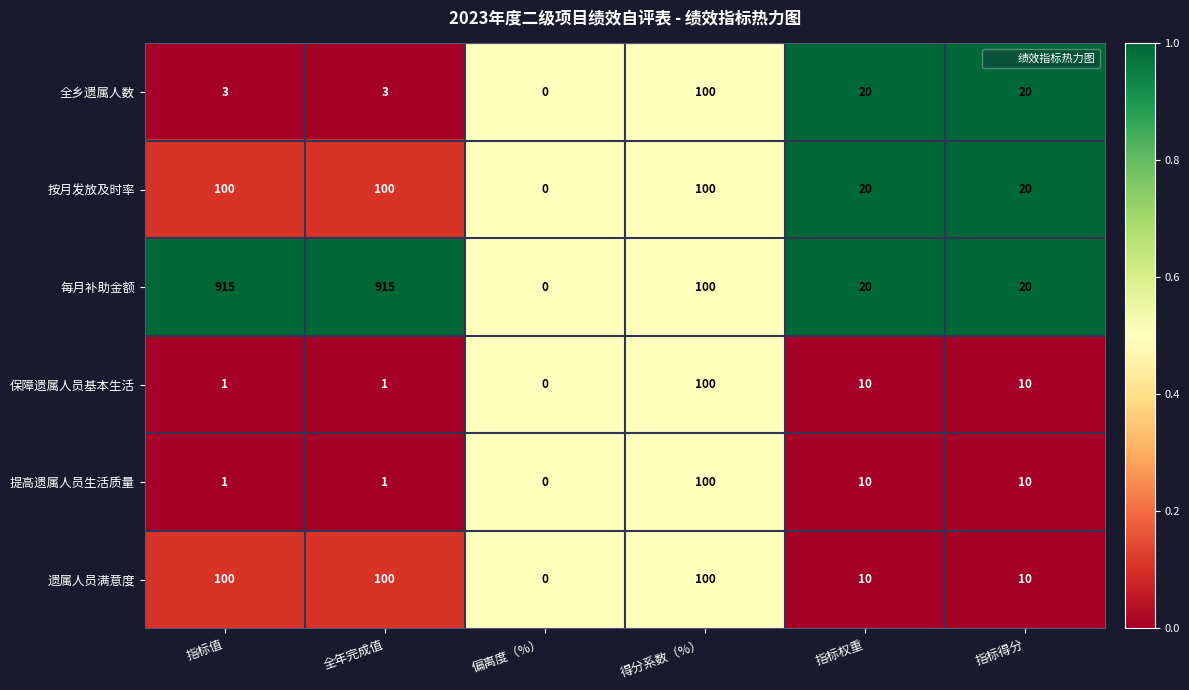

What is the total value across all series at 得分系数（%）?

600